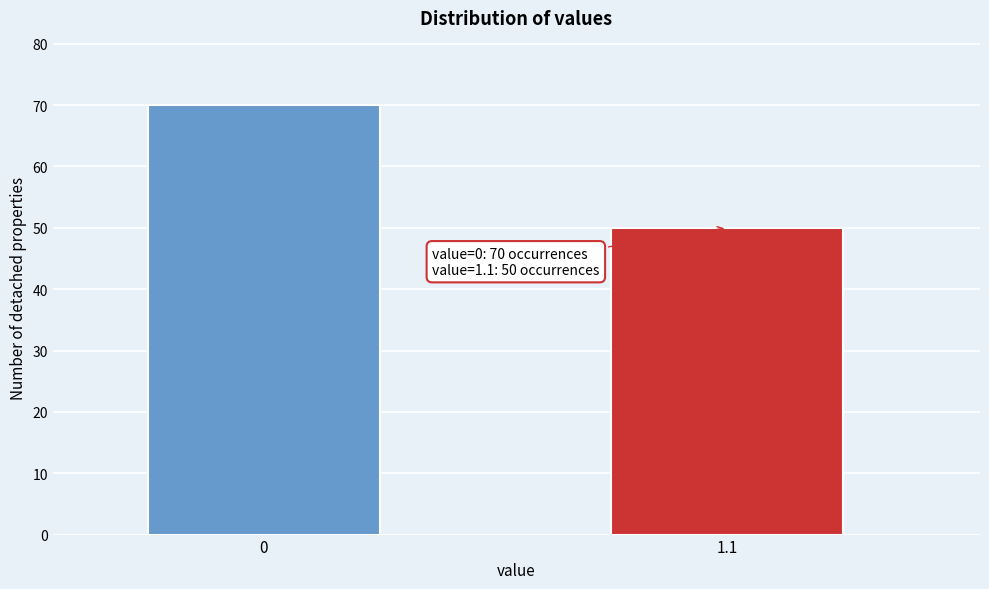

Reading left to right, what are all the values shown in this chart?

0=70	1.1=50